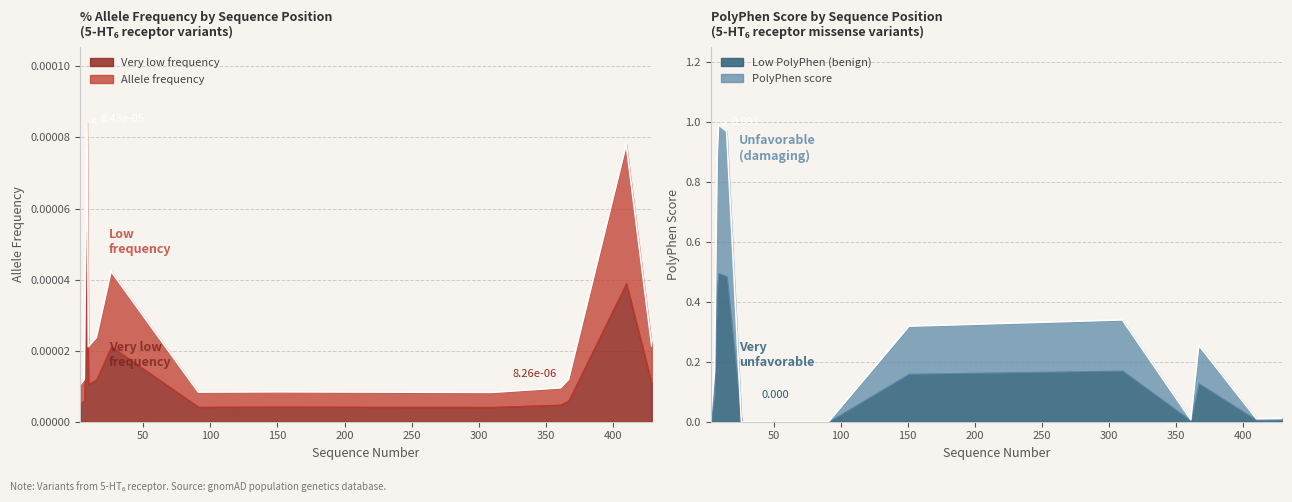

Which series ends up on top after the final intersection of allele_frequency and polyphen_score?

polyphen_score